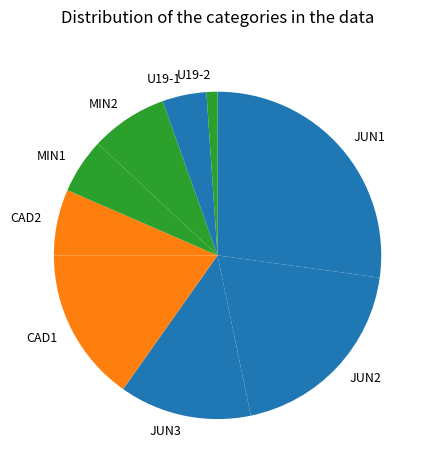

Is there any slice that represents more than half of the pie?

No